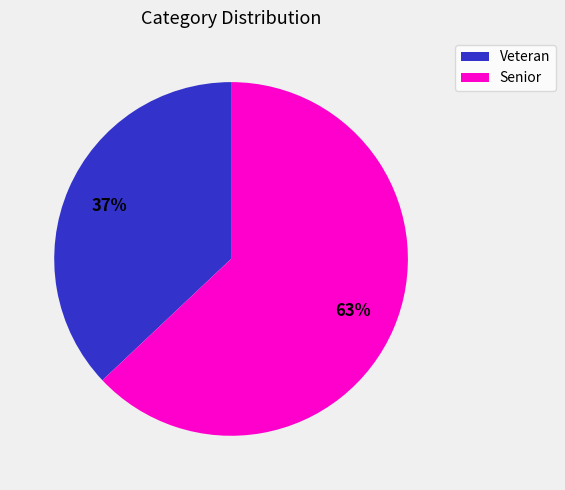

To the nearest percent, what portion does Senior represent?

63%